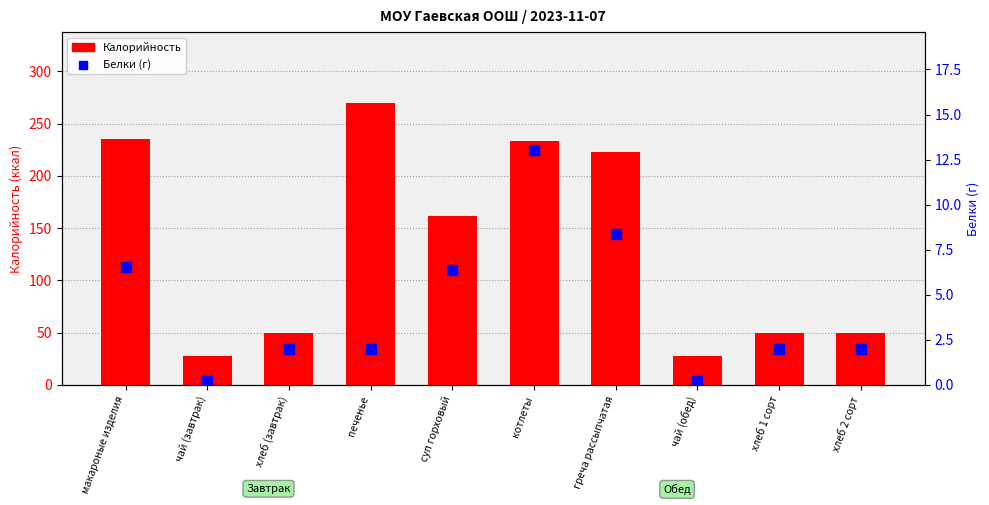

Which series has the largest total across all categories?

Калорийность